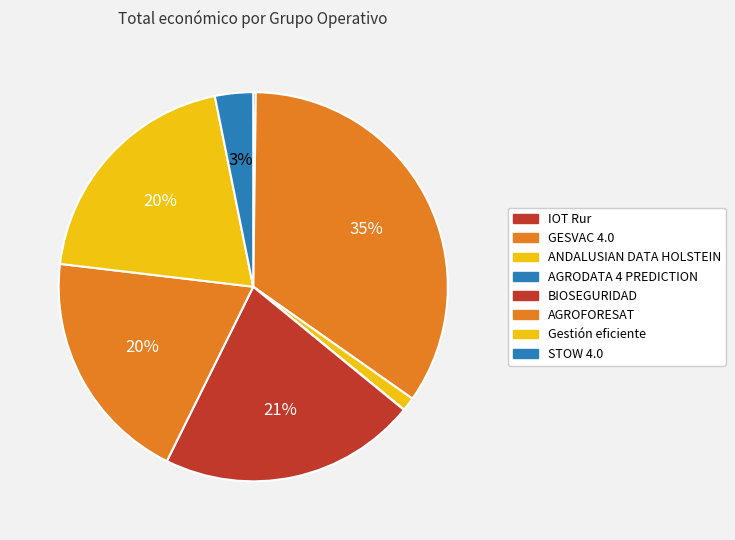

To the nearest percent, what is the difference between the IOT Rur and BIOSEGURIDAD slice percentages?

21%